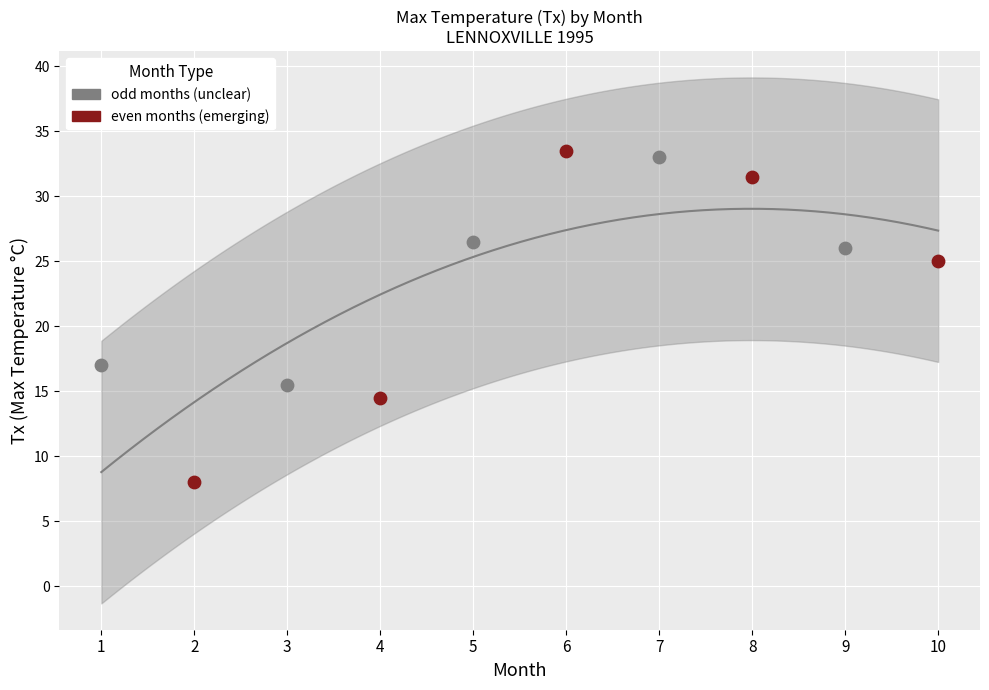

Which series has the widest spread of Y values?

even months (emerging)